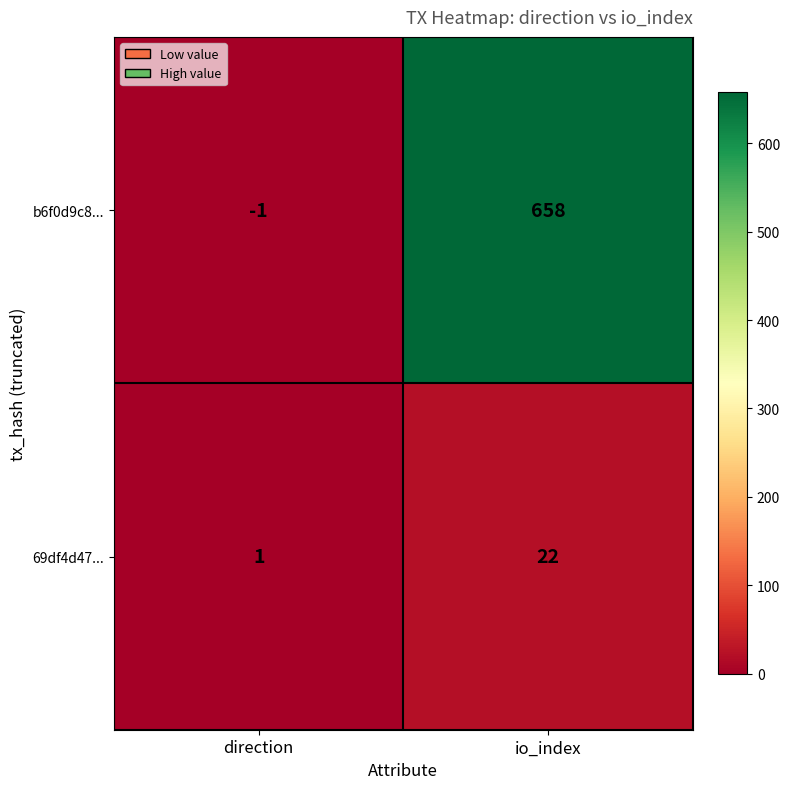

What is the difference between the maximum and minimum values in the 69df4d47... series?

21